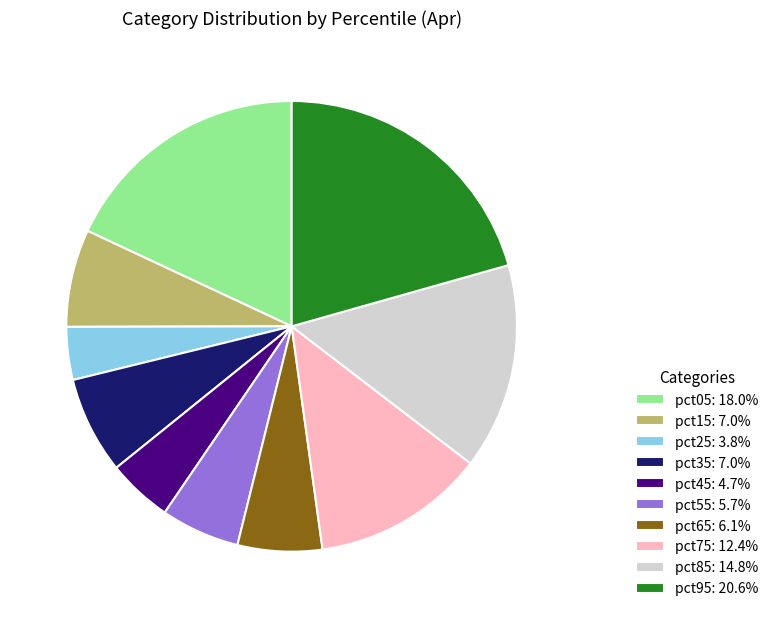

Is pct15: 7.0% the majority of the pie?

No